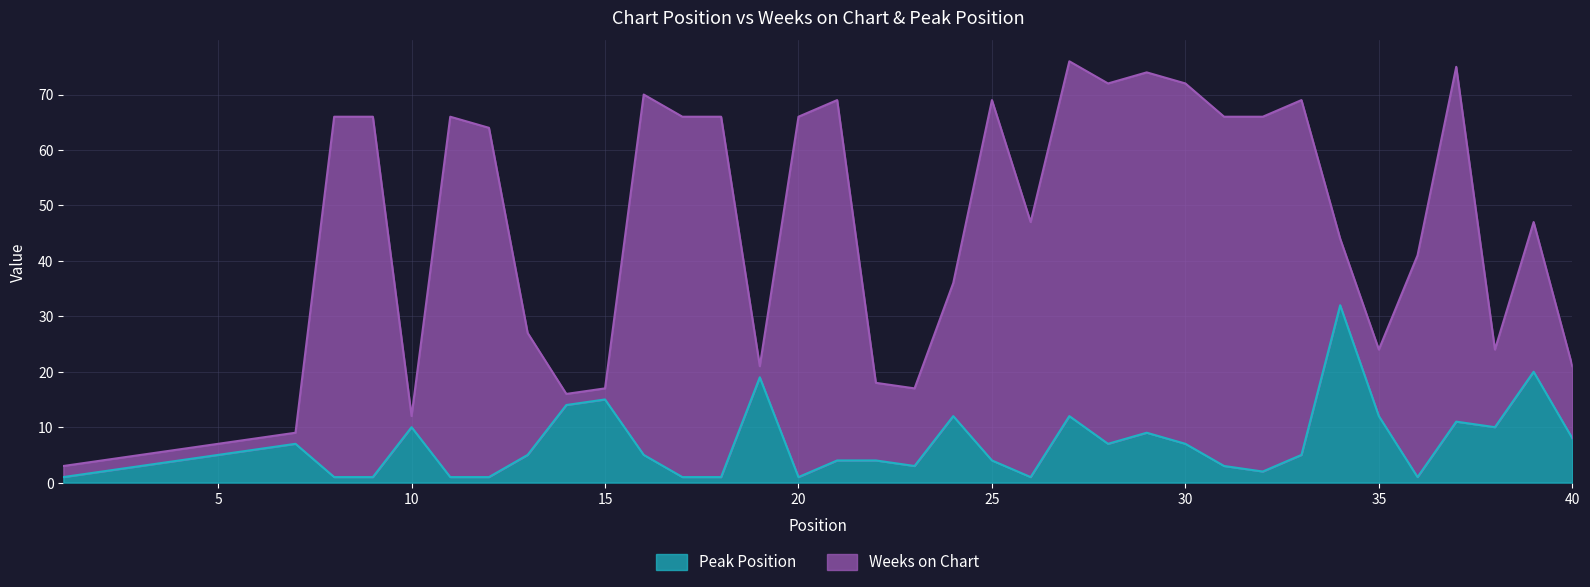

What is the value of the 3rd point from the left?

3